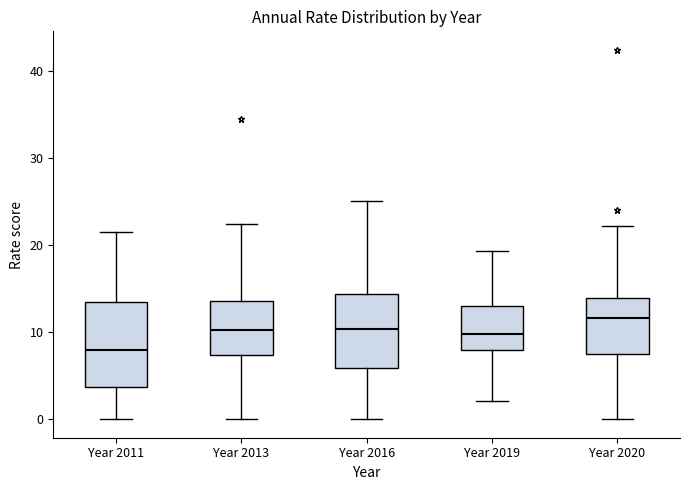

Which box has the lowest median line?

Year 2011